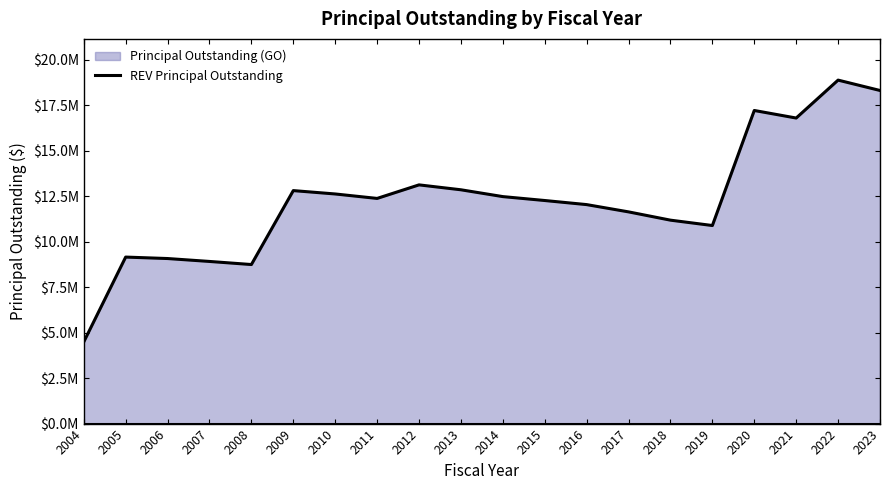

Which category has the lowest value in the REVPrincipalOutstanding series?

2004